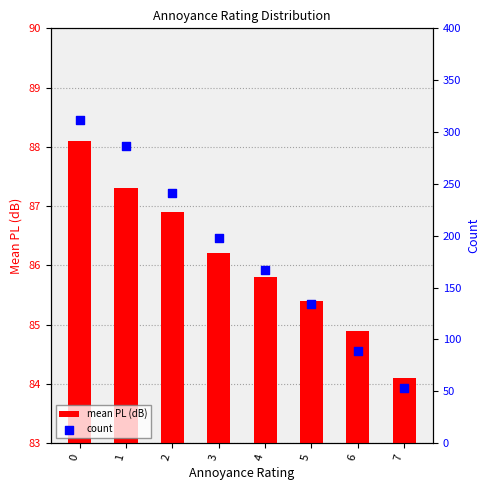

What are all the series names shown in the legend?

mean PL (dB), count